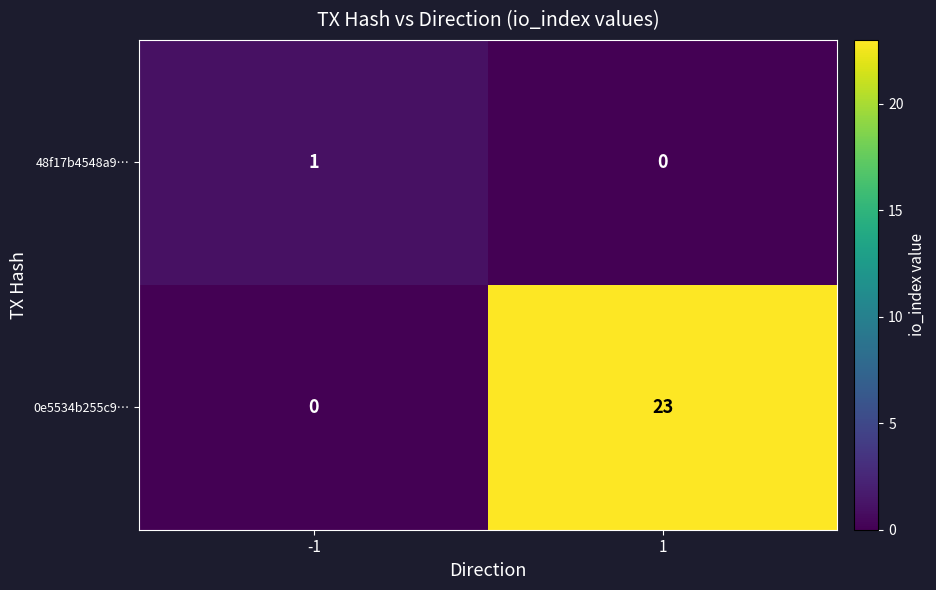

What is the greatest value displayed?

23